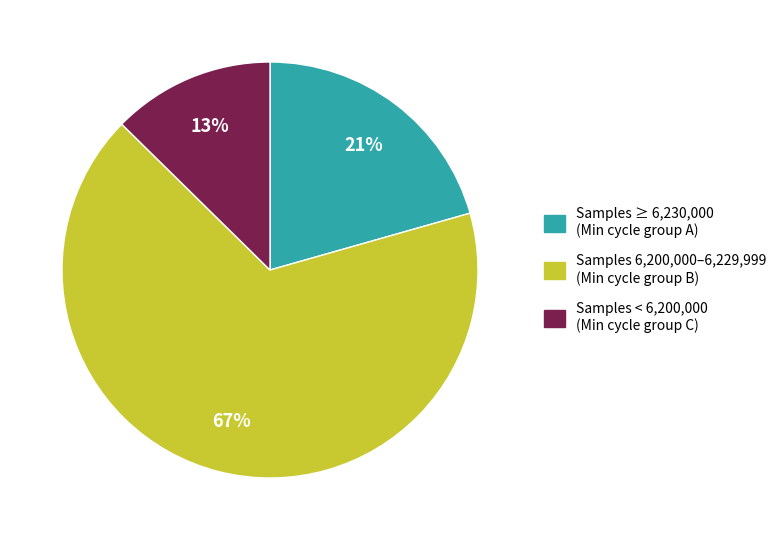

Does any single category account for the majority?

Yes